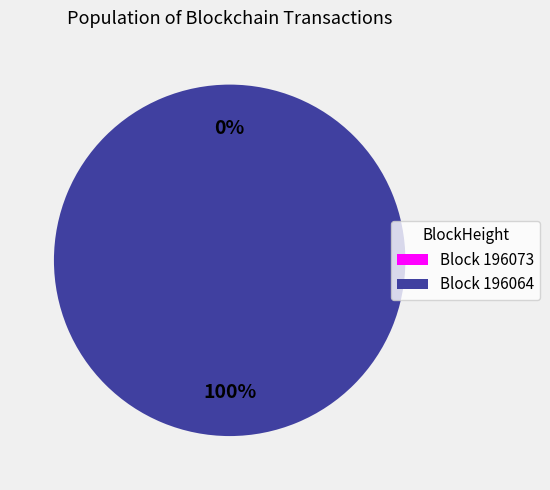

To the nearest percent, what is the average slice percentage?

50%